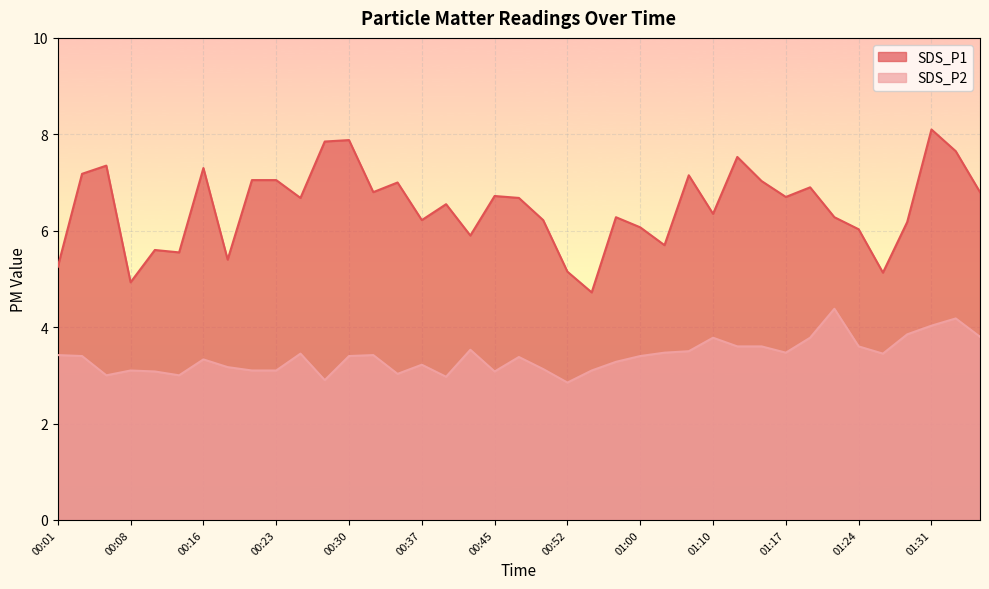

Does the chart display data point markers on the line(s)?

No